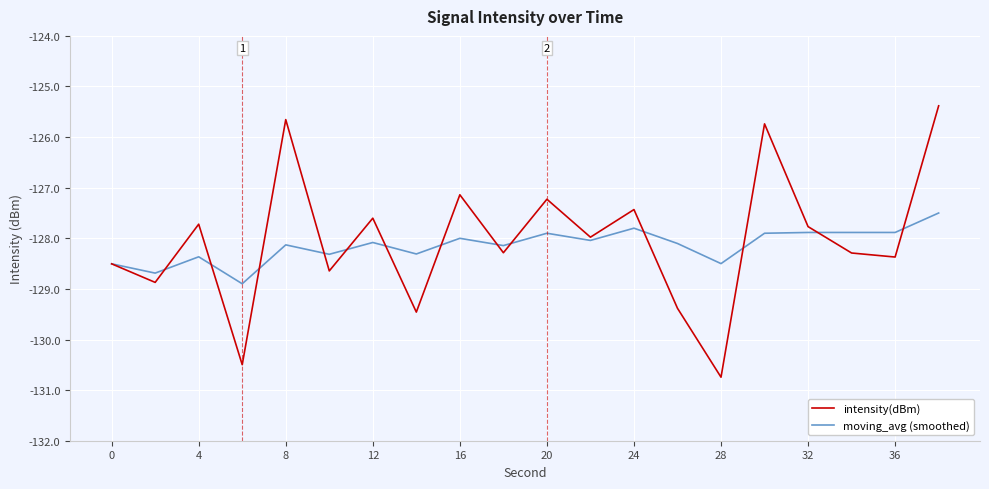

Which series has the widest spread of values?

intensity(dBm)